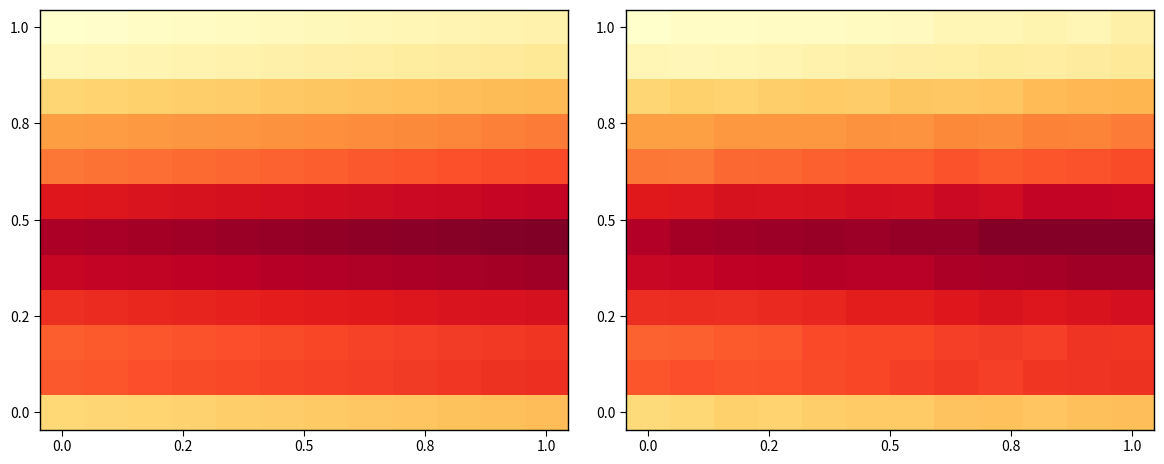

At which category is the sum across all series the highest?

1.0